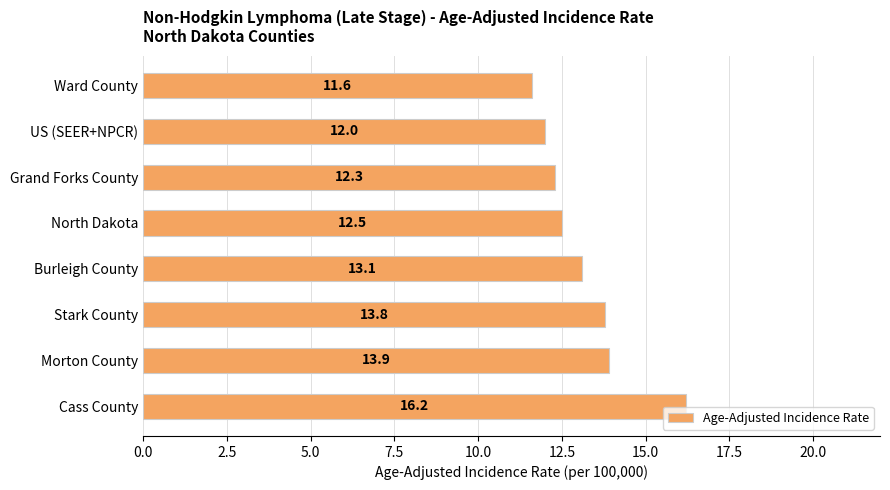

What is the difference between the second highest and second lowest values?

1.9